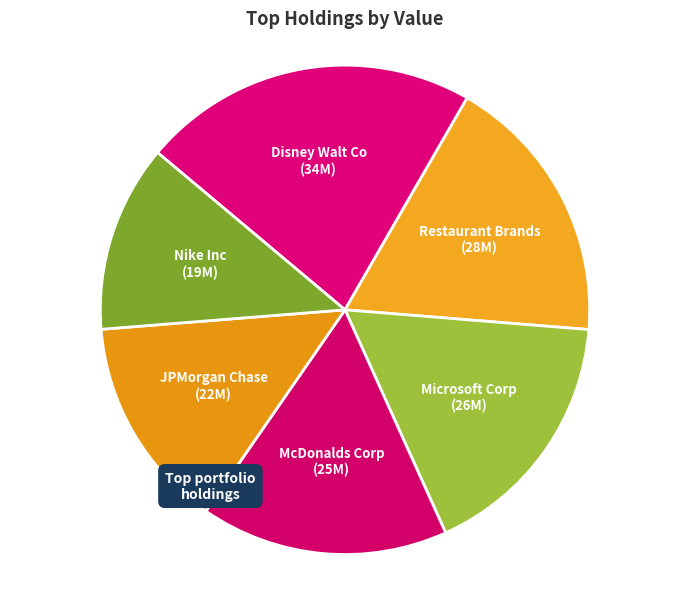

Approximately how many times larger is the value at JPMorgan Chase compared to Nike Inc?

1.1